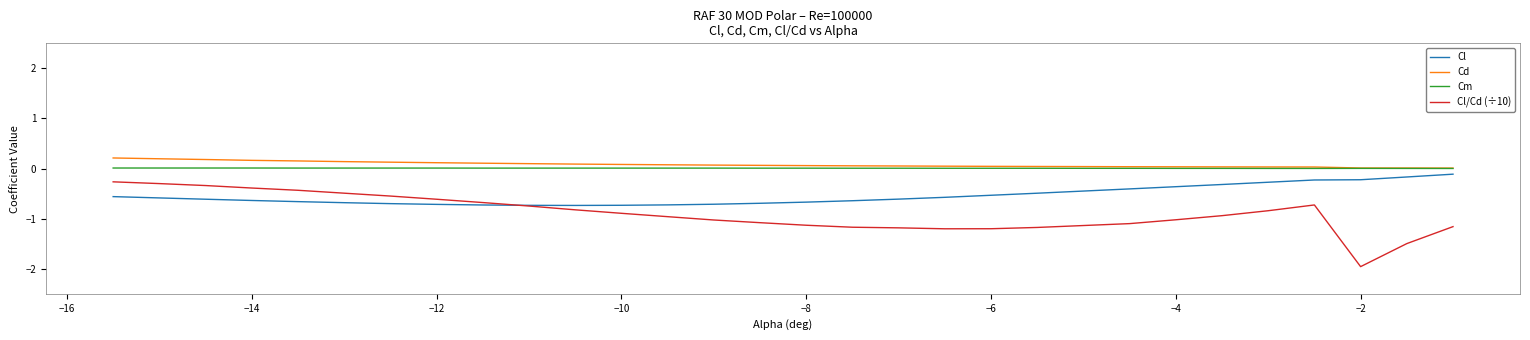

True or false: Cl and Cd intersect in this chart.

False